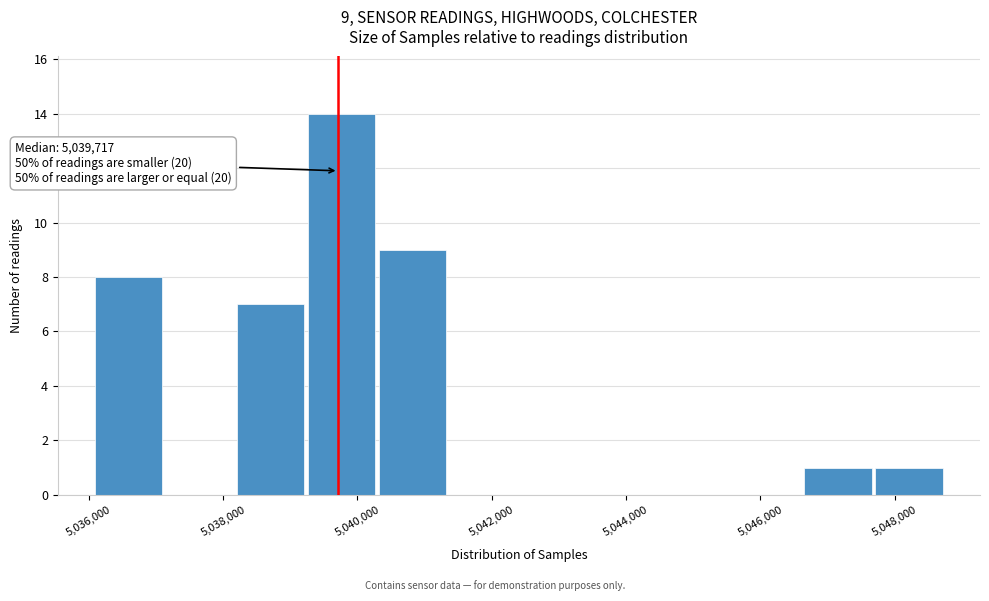

Over which range of the x-axis is the bar tallest?

5039200 to 5040200